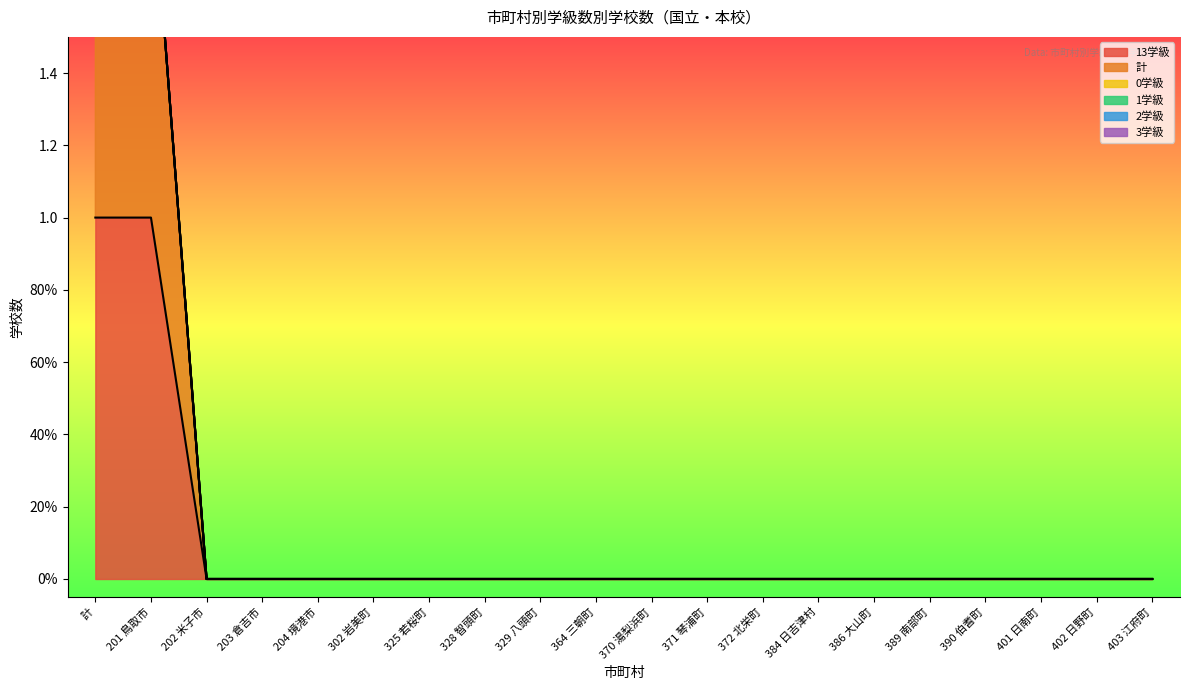

Reading right to left, what are all the values shown in this chart?

13学級: 0	0	0	0	0	0	0	0	0	0	0	0	0	0	0	0	0	0	1	1
計: 0	0	0	0	0	0	0	0	0	0	0	0	0	0	0	0	0	0	1	1
0学級: 0	0	0	0	0	0	0	0	0	0	0	0	0	0	0	0	0	0	0	0
1学級: 0	0	0	0	0	0	0	0	0	0	0	0	0	0	0	0	0	0	0	0
2学級: 0	0	0	0	0	0	0	0	0	0	0	0	0	0	0	0	0	0	0	0
3学級: 0	0	0	0	0	0	0	0	0	0	0	0	0	0	0	0	0	0	0	0